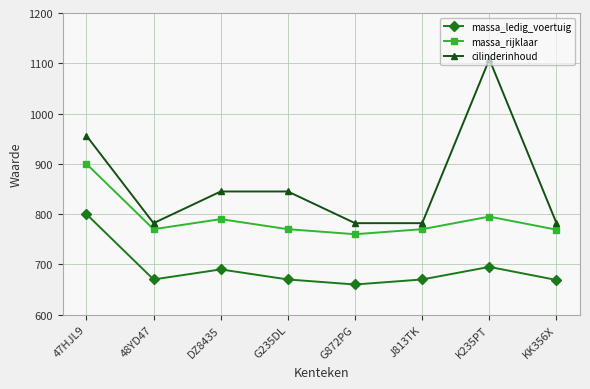

Is the value of cilinderinhoud at 47HJL9 greater than the value of massa_ledig_voertuig at KK356X?

Yes